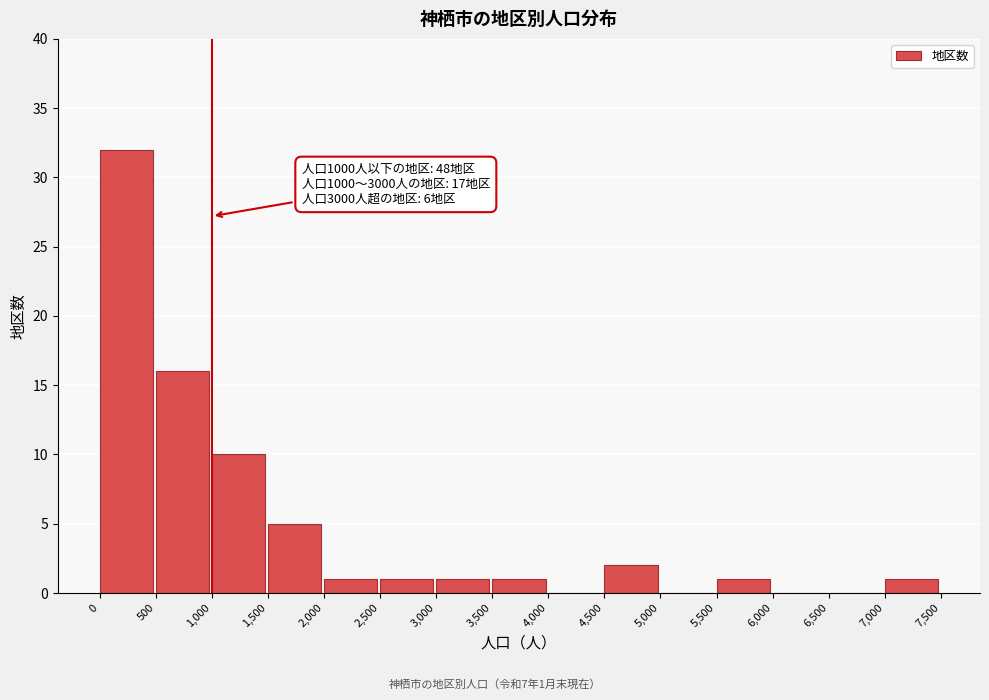

Over which range of the x-axis is the bar tallest?

0 to 500